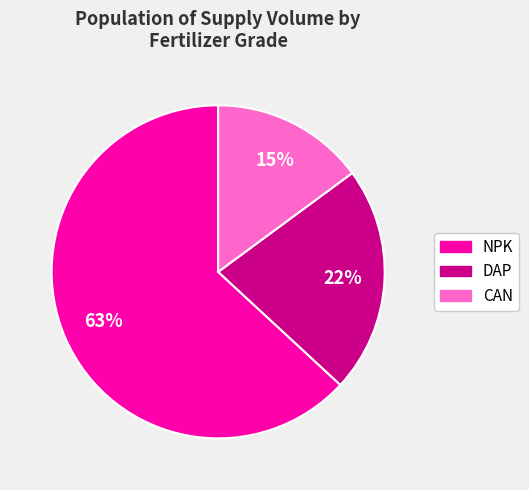

Is there any slice that represents more than half of the pie?

Yes